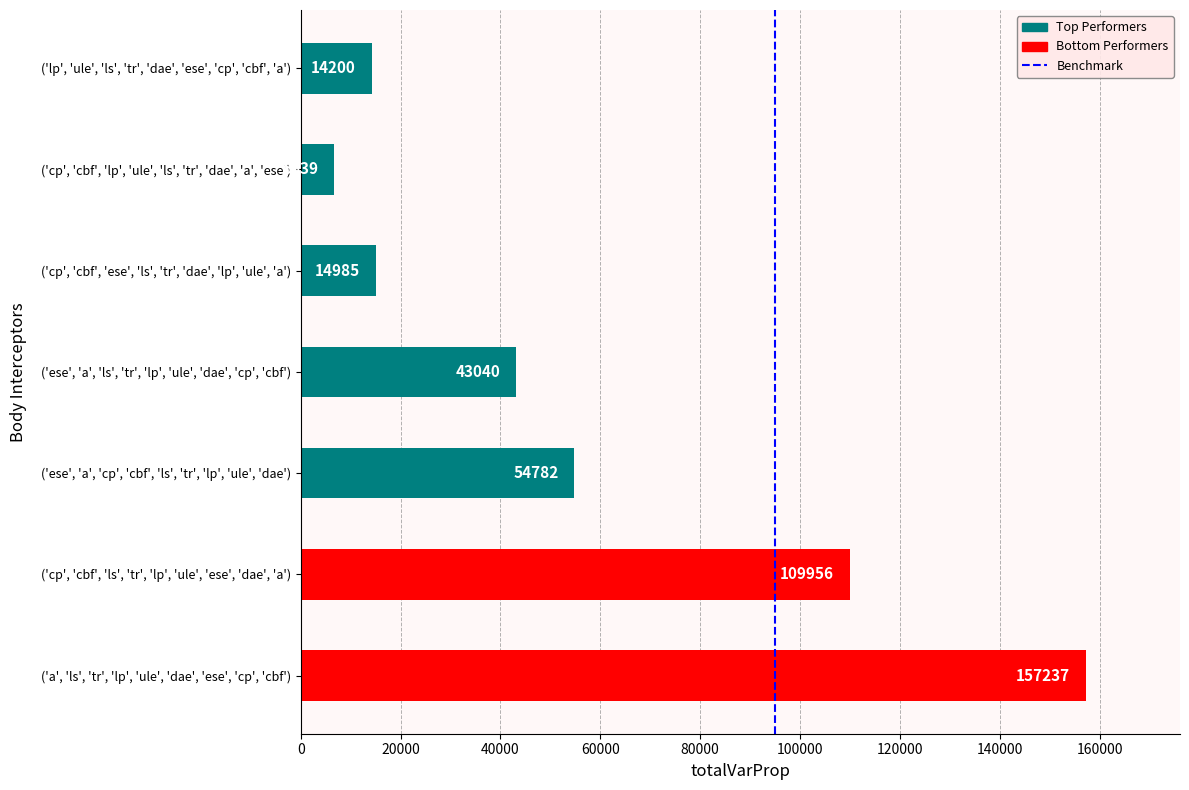

Does the chart contain stacked bars?

No